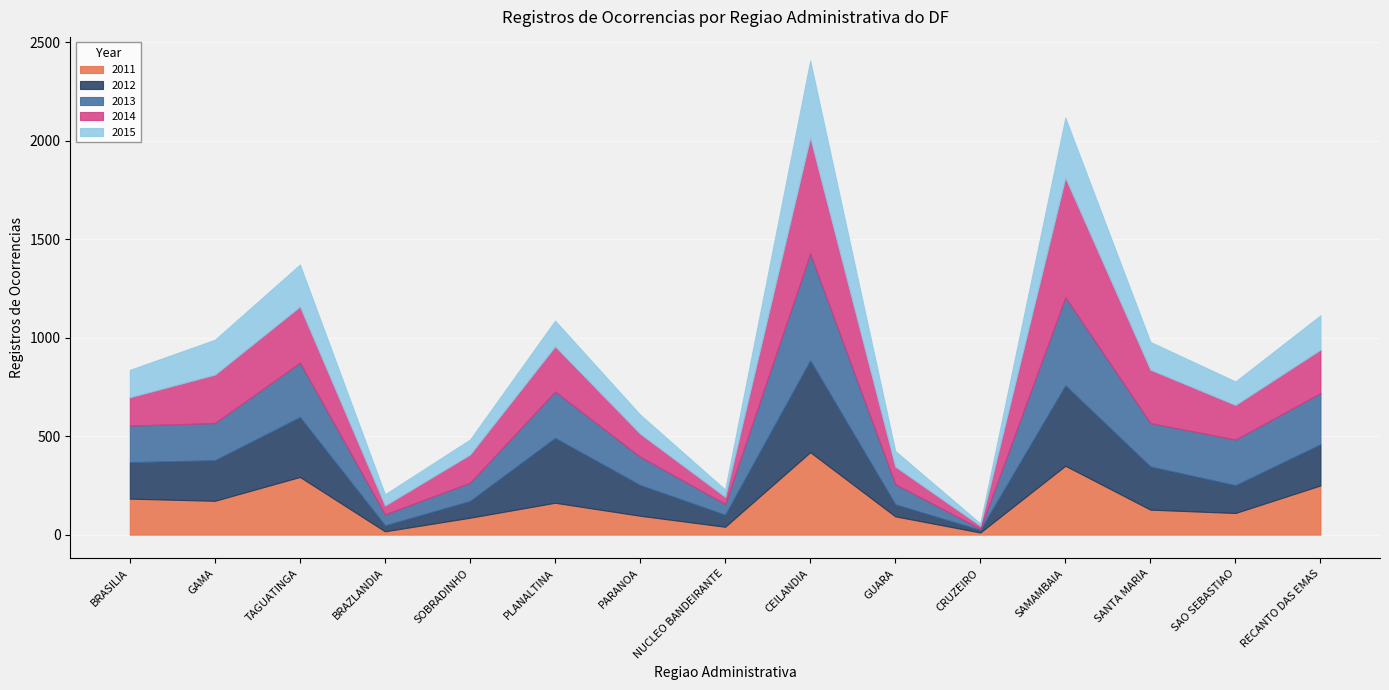

Reading right to left, extract all data points from this chart.

2011: RA 15_RECANTO DAS EMAS=250	RA 14_SAO SEBASTIAO=110	RA 13_SANTA MARIA=127	RA 12_SAMAMBAIA=350	RA 11_CRUZEIRO=11	RA 10_GUARA=93	RA 09_CEILANDIA=419	RA 08_NUCLEO BANDEIRANTE=40	RA 07_PARANOA=96	RA 06_PLANALTINA=162	RA 05_SOBRADINHO=86	RA 04_BRAZLANDIA=17	RA 03_TAGUATINGA=293	RA 02_GAMA=172	RA 01_BRASILIA=183
2012: RA 15_RECANTO DAS EMAS=209	RA 14_SAO SEBASTIAO=141	RA 13_SANTA MARIA=219	RA 12_SAMAMBAIA=408	RA 11_CRUZEIRO=13	RA 10_GUARA=61	RA 09_CEILANDIA=466	RA 08_NUCLEO BANDEIRANTE=61	RA 07_PARANOA=156	RA 06_PLANALTINA=329	RA 05_SOBRADINHO=85	RA 04_BRAZLANDIA=30	RA 03_TAGUATINGA=304	RA 02_GAMA=206	RA 01_BRASILIA=185
2013: RA 15_RECANTO DAS EMAS=260	RA 14_SAO SEBASTIAO=232	RA 13_SANTA MARIA=221	RA 12_SAMAMBAIA=448	RA 11_CRUZEIRO=6	RA 10_GUARA=103	RA 09_CEILANDIA=543	RA 08_NUCLEO BANDEIRANTE=55	RA 07_PARANOA=144	RA 06_PLANALTINA=236	RA 05_SOBRADINHO=93	RA 04_BRAZLANDIA=56	RA 03_TAGUATINGA=277	RA 02_GAMA=189	RA 01_BRASILIA=186
2014: RA 15_RECANTO DAS EMAS=221	RA 14_SAO SEBASTIAO=176	RA 13_SANTA MARIA=271	RA 12_SAMAMBAIA=607	RA 11_CRUZEIRO=15	RA 10_GUARA=89	RA 09_CEILANDIA=589	RA 08_NUCLEO BANDEIRANTE=36	RA 07_PARANOA=117	RA 06_PLANALTINA=230	RA 05_SOBRADINHO=143	RA 04_BRAZLANDIA=45	RA 03_TAGUATINGA=285	RA 02_GAMA=246	RA 01_BRASILIA=144
2015: RA 15_RECANTO DAS EMAS=174	RA 14_SAO SEBASTIAO=119	RA 13_SANTA MARIA=141	RA 12_SAMAMBAIA=305	RA 11_CRUZEIRO=12	RA 10_GUARA=79	RA 09_CEILANDIA=391	RA 08_NUCLEO BANDEIRANTE=37	RA 07_PARANOA=97	RA 06_PLANALTINA=130	RA 05_SOBRADINHO=76	RA 04_BRAZLANDIA=57	RA 03_TAGUATINGA=213	RA 02_GAMA=177	RA 01_BRASILIA=139